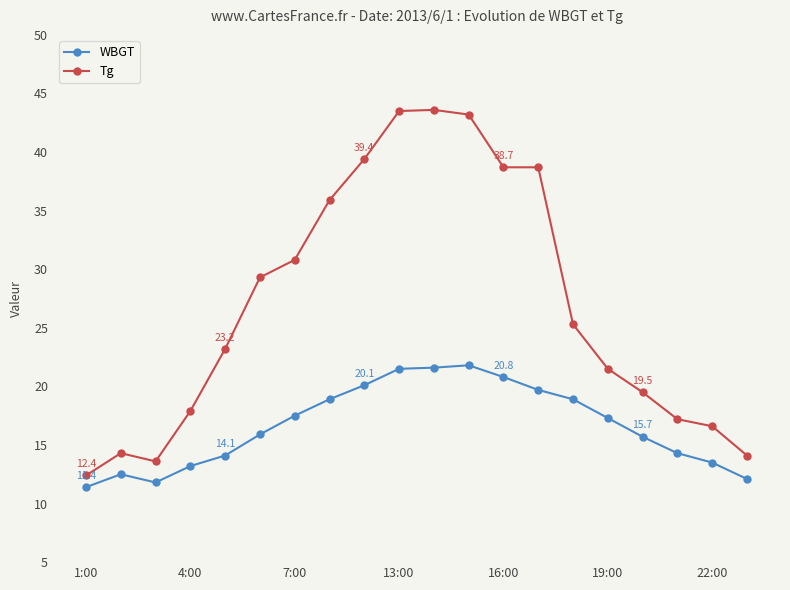

Which series has the widest spread of values?

Tg